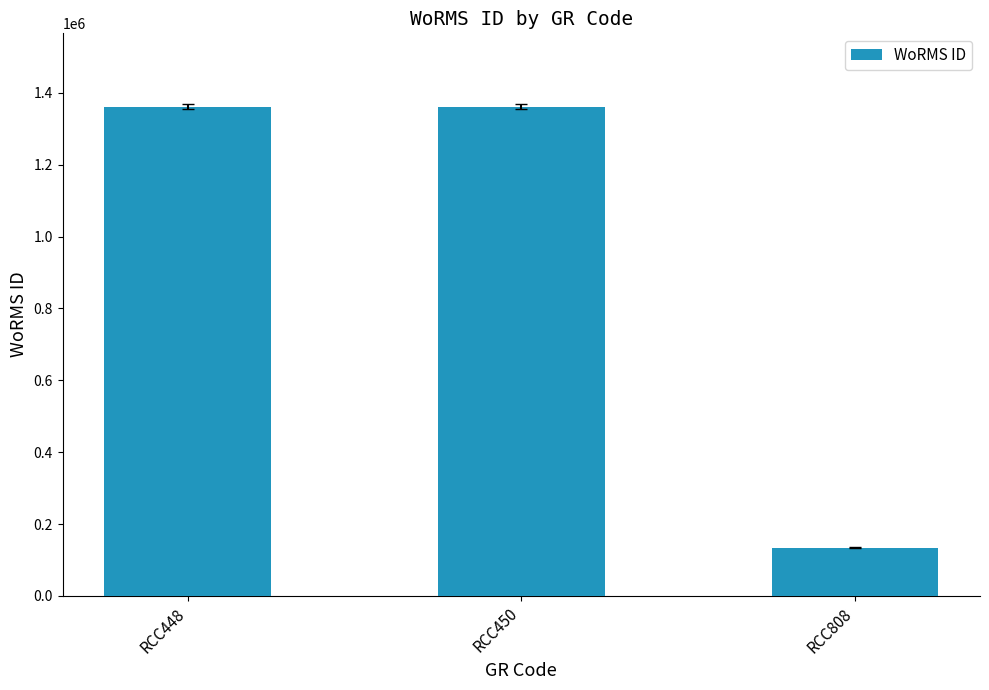

What is the difference between the maximum and minimum values?

1226610